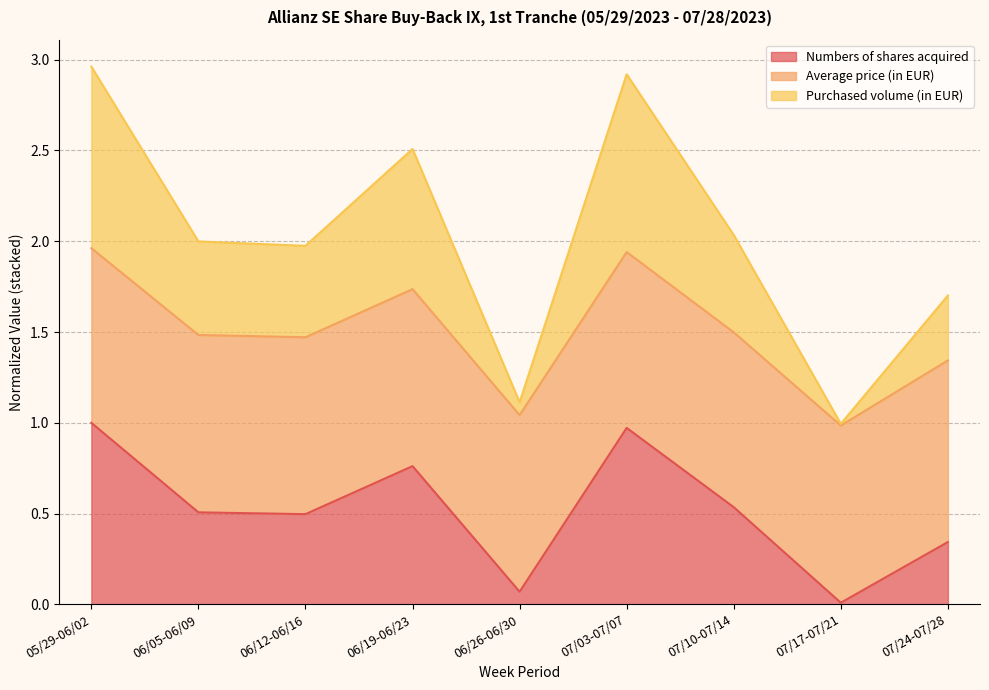

What is the difference between the second highest and second lowest values in the Numbers of shares acquired series?

0.9